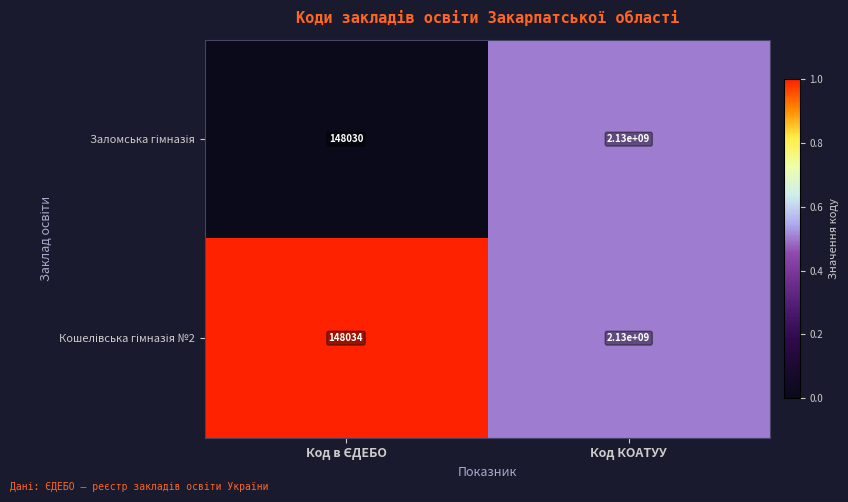

What is the greatest value displayed?

2130000000